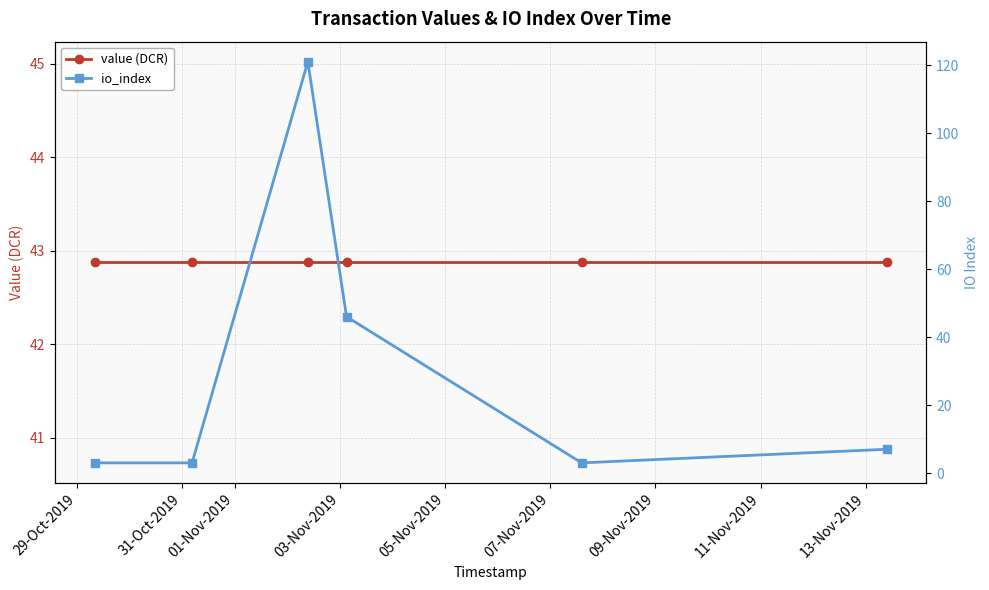

What is the sum of all value (DCR) values?

257.3